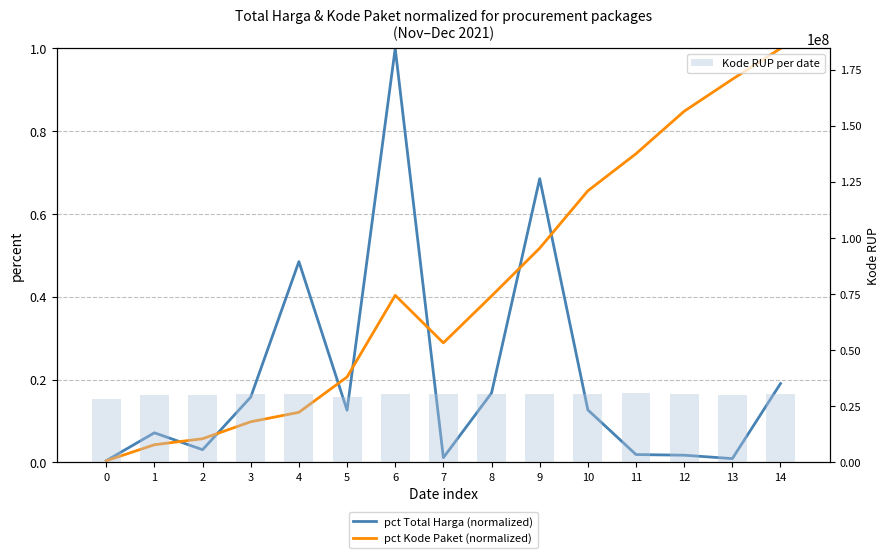

Reading left to right, transcribe all the data shown in this chart.

pct Total Harga (normalized): 0=0.0	1=0.1	2=0.0	3=0.2	4=0.5	5=0.1	6=1.0	7=0.0	8=0.2	9=0.7	10=0.1	11=0.0	12=0.0	13=0.0	14=0.2
pct Kode Paket (normalized): 0=0.0	1=0.0	2=0.1	3=0.1	4=0.1	5=0.2	6=0.4	7=0.3	8=0.4	9=0.5	10=0.7	11=0.7	12=0.8	13=0.9	14=1.0
Kode RUP per date: 0=28171087.0	1=30089034.0	2=30089034.0	3=30372232.0	4=30428912.0	5=29276197.0	6=30488636.0	7=30416731.0	8=30636058.0	9=30564497.0	10=30363247.0	11=30745112.0	12=30527421.0	13=30089034.0	14=30689880.0